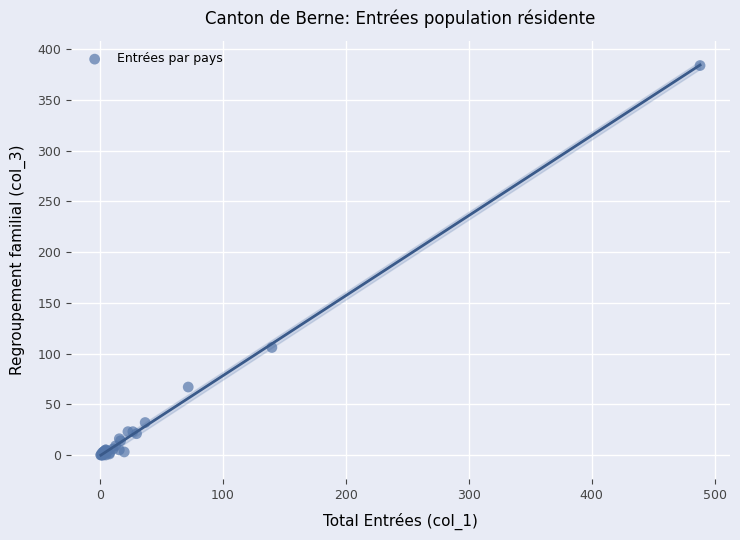

What Y value in the scatter plot is closest to 192?

106